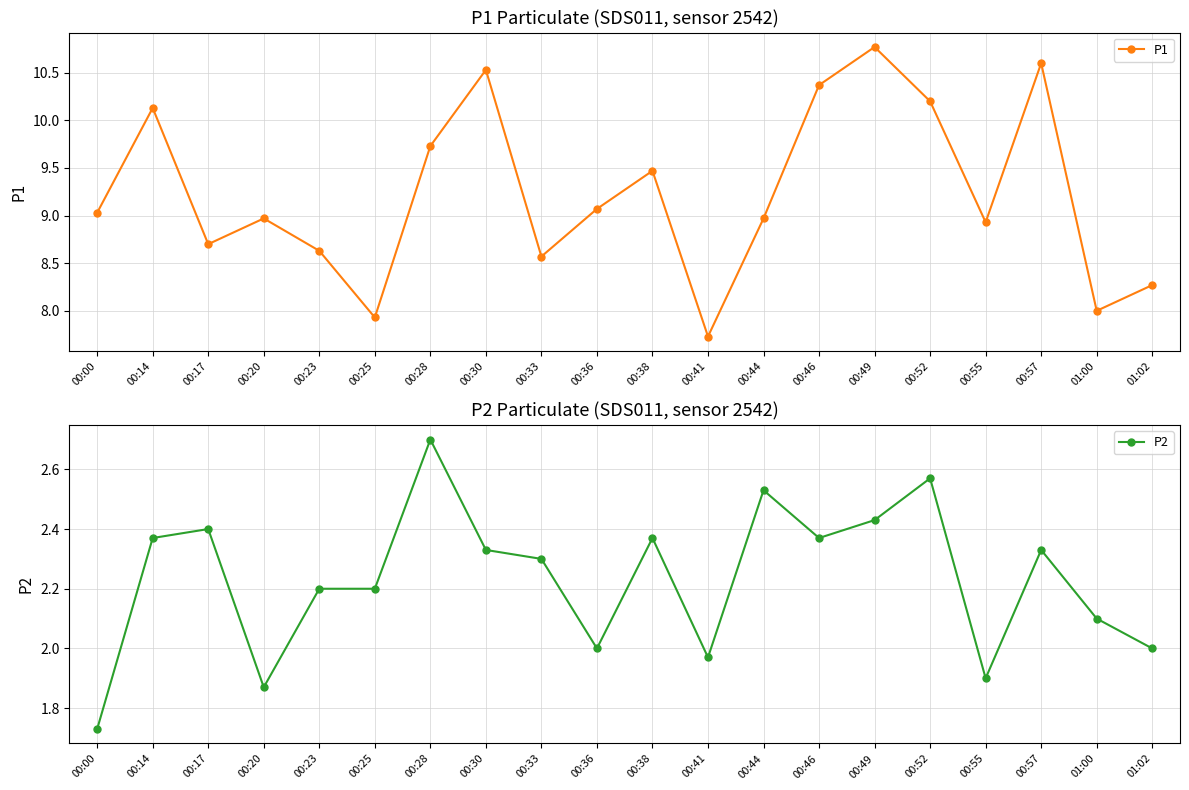

True or false: P1 and P2 intersect in this chart.

False